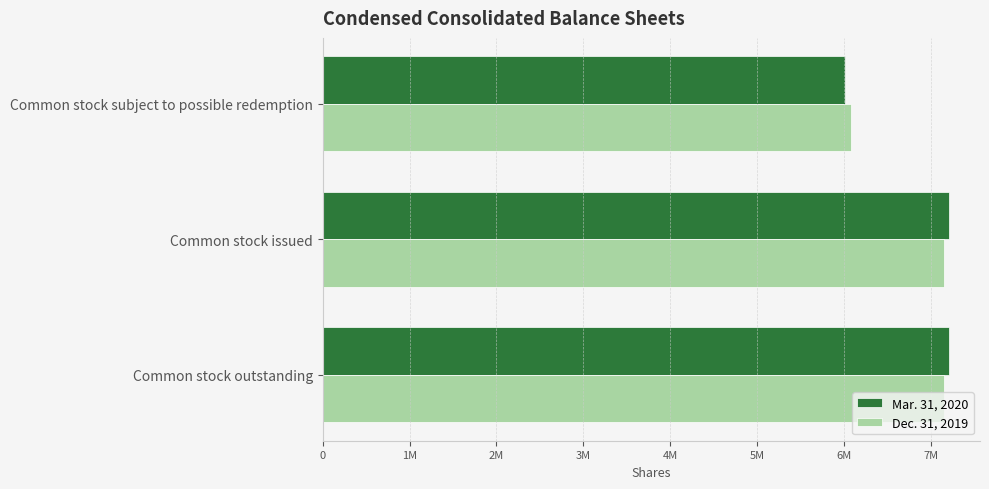

What is the minimum value shown in the chart?

6018015